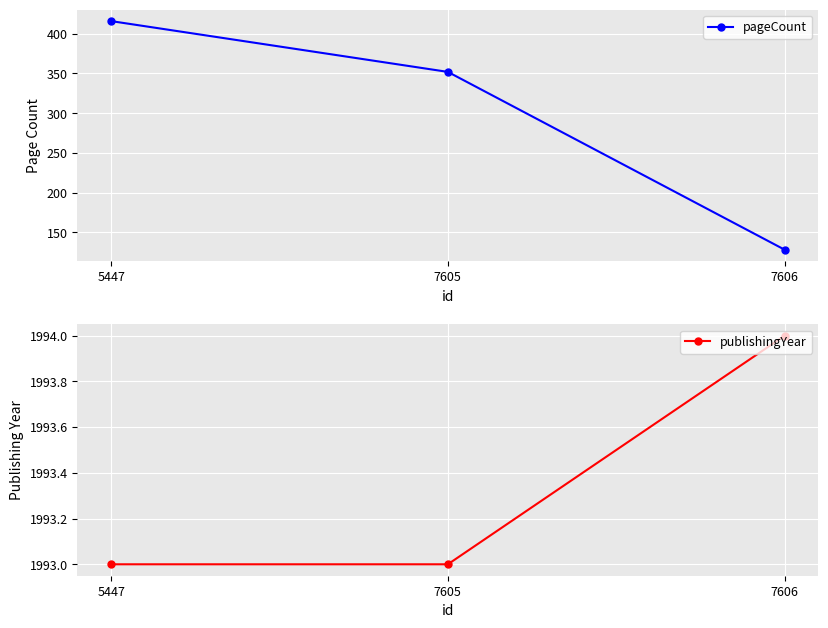

Reading left to right, what are all the values shown in this chart?

pageCount: 5447=416	7605=352	7606=128
publishingYear: 5447=1993	7605=1993	7606=1994